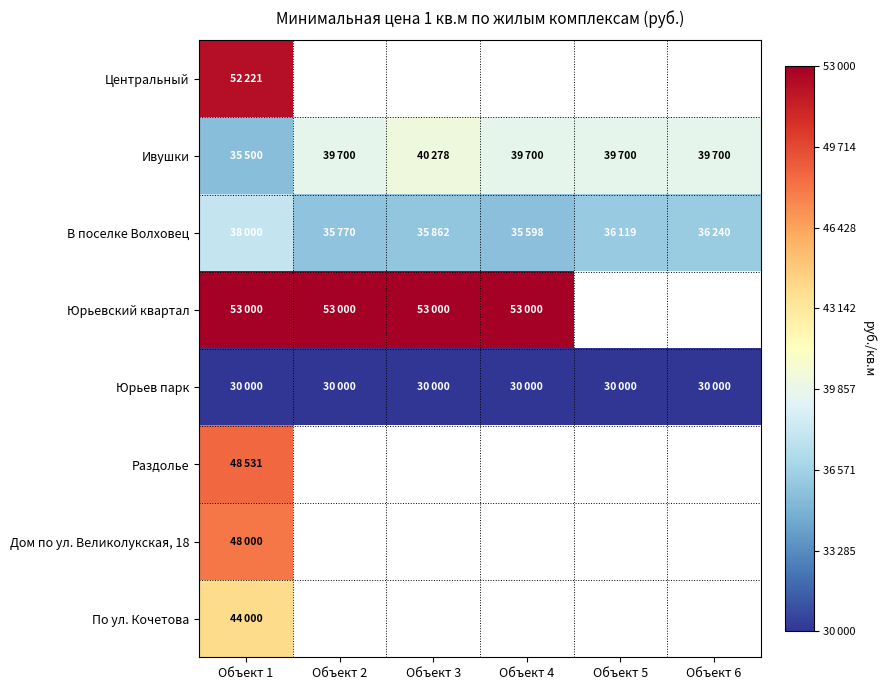

At how many categories does at least one series exceed 30148?

6